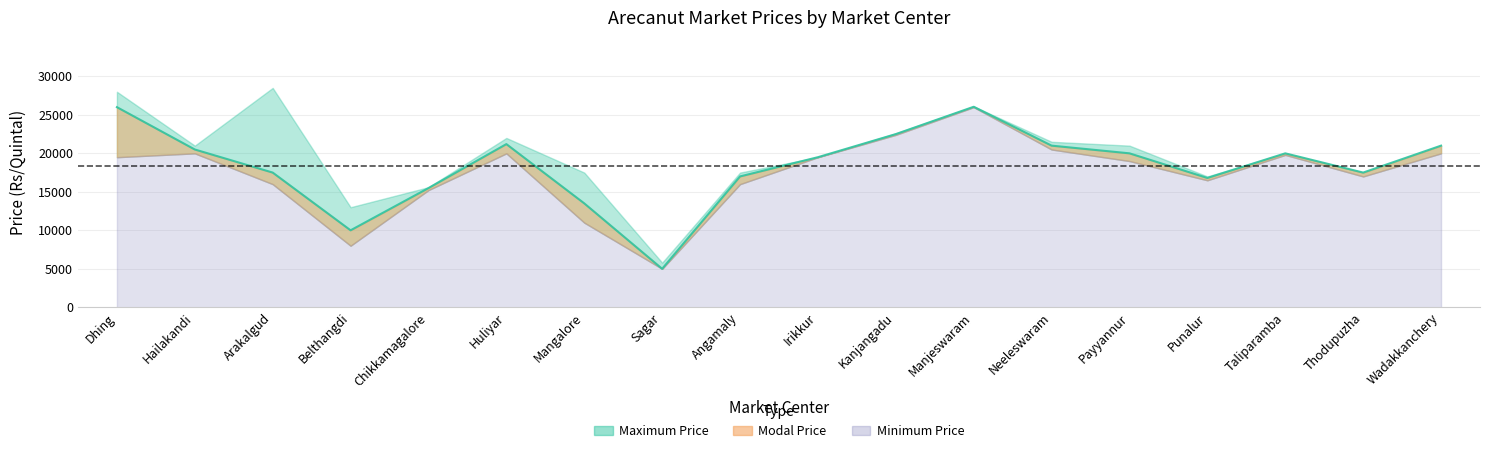

Reading left to right, what are all the values shown in this chart?

Minimum Price: 19500	20000	16000	8000	15227	20000	11000	5000	16000	19500	22400	26000	20500	19000	16500	19800	17000	20000
Maximum Price: 28000	21000	28500	13000	15601	22000	17500	5800	17500	19500	22600	26100	21500	21000	17000	20000	17500	21000
Modal Price: 26000	20500	17500	10000	15488	21200	13500	5000	17000	19500	22500	26050	21000	20000	16800	20000	17500	21000